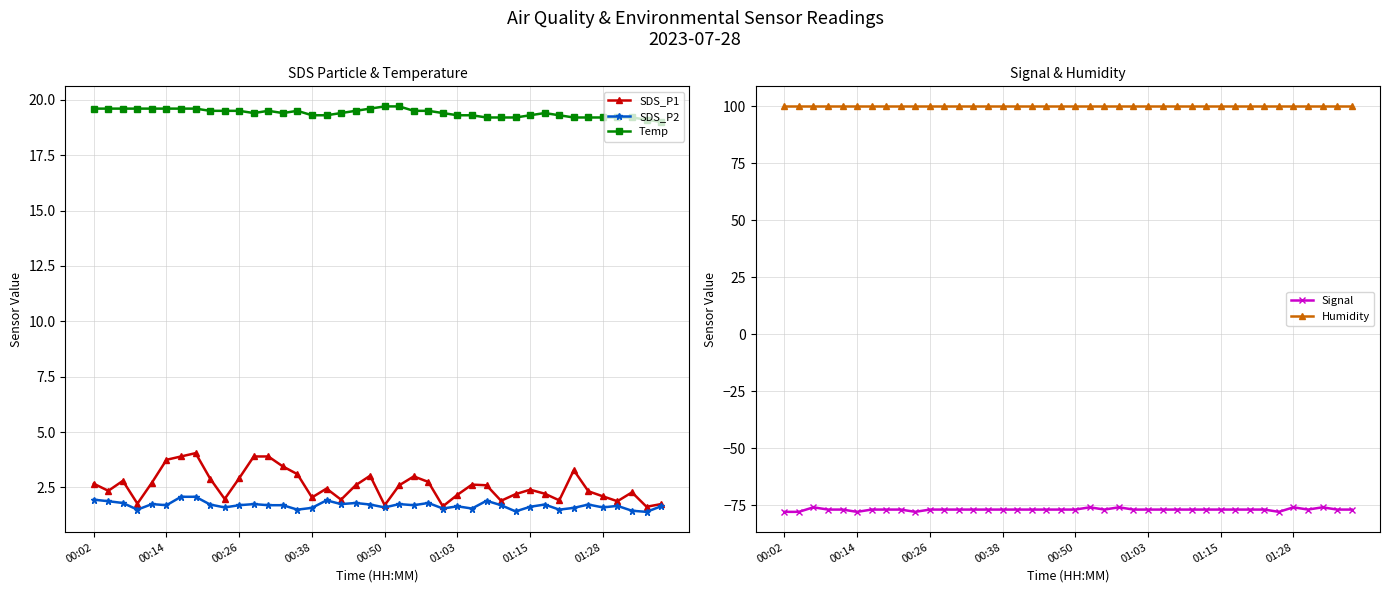

What value does the SDS_P1 series have at 9?

2.0